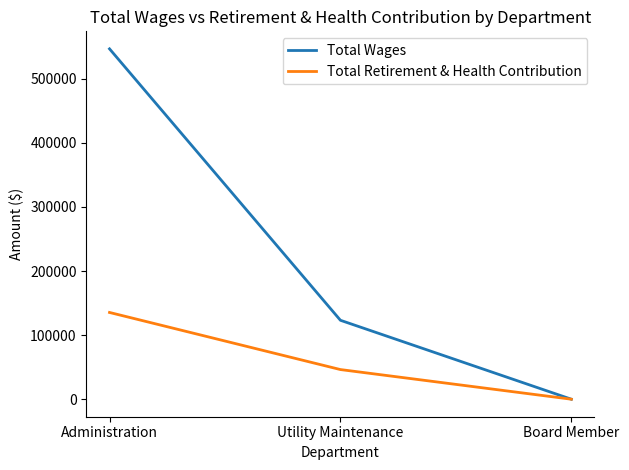

How many Total Wages values are between 0 and 546591?

3